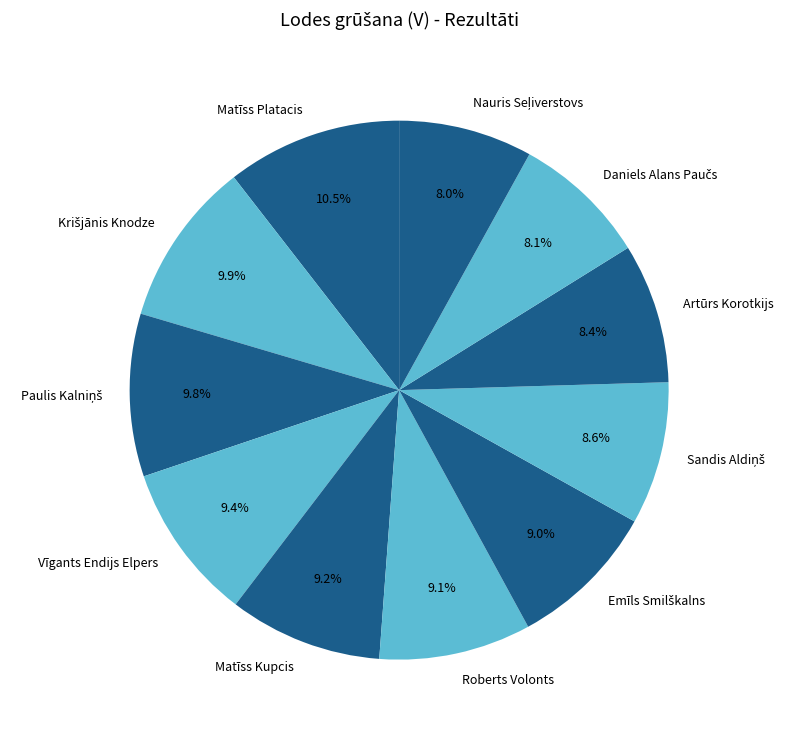

Which category has the biggest portion of the pie?

Matīss Platacis